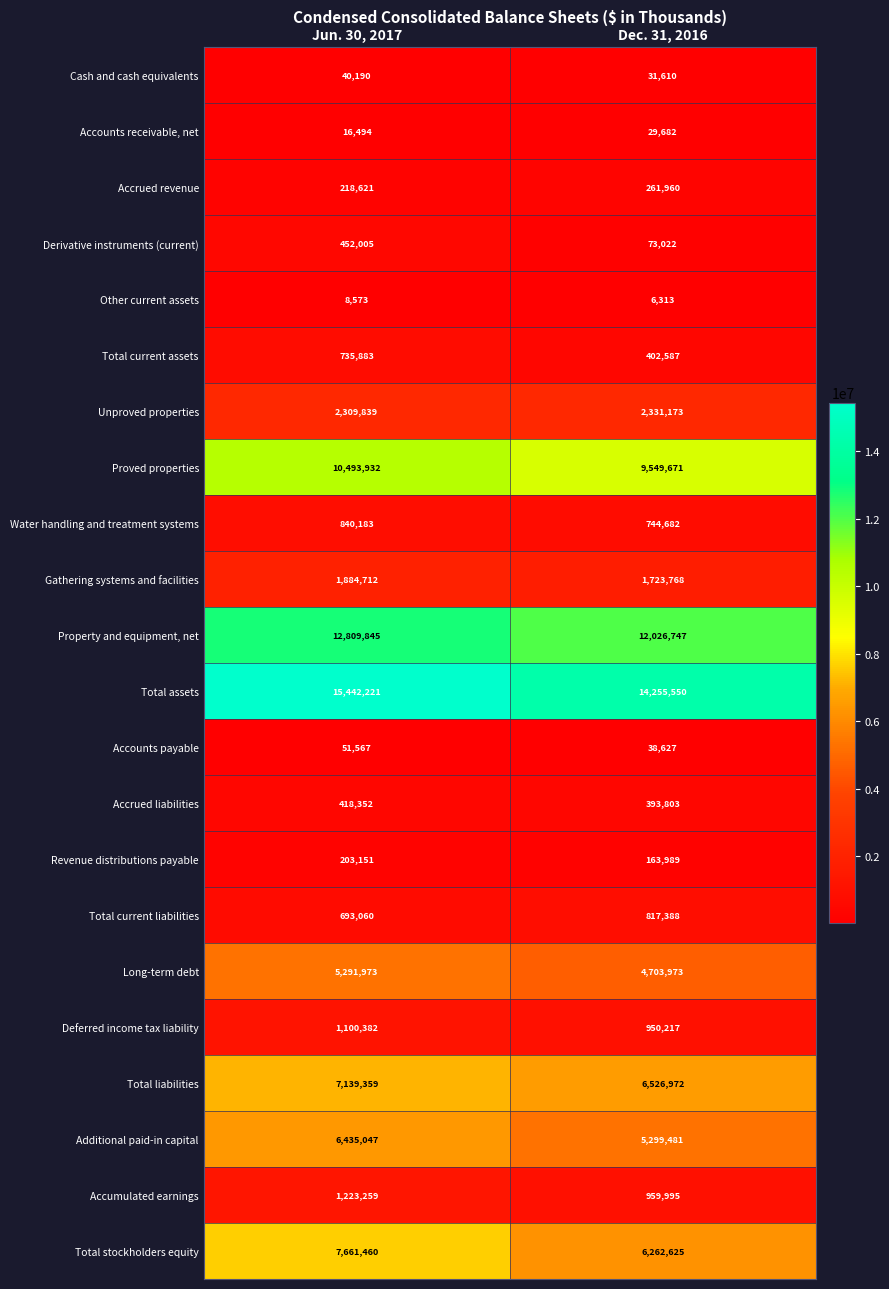

At which label does Total current liabilities reach its minimum?

Jun. 30, 2017